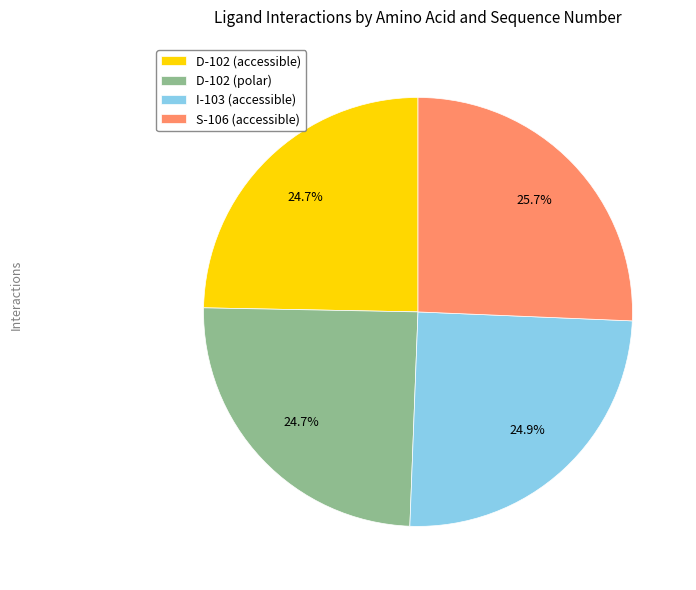

Is there a majority slice in this chart?

No